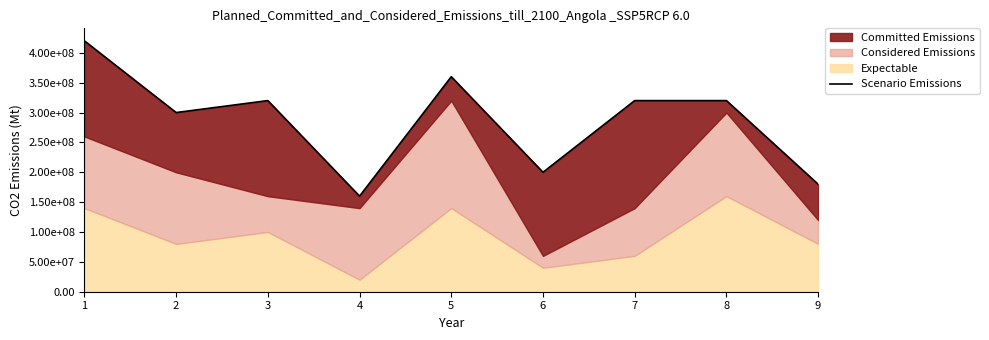

What is the sum of all values?

2580000000